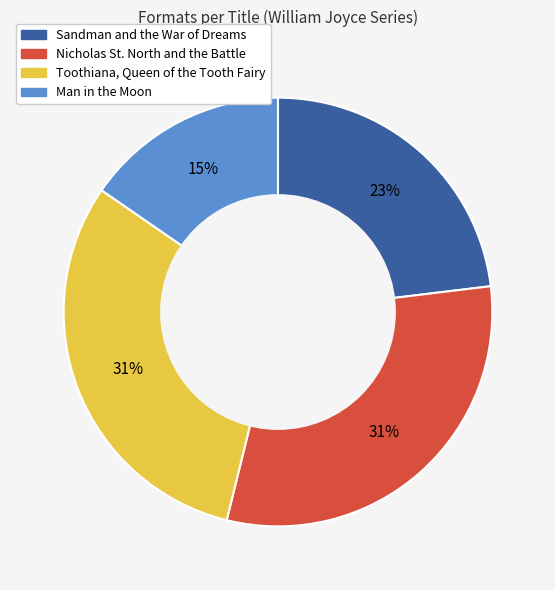

Is there a majority slice in this chart?

No